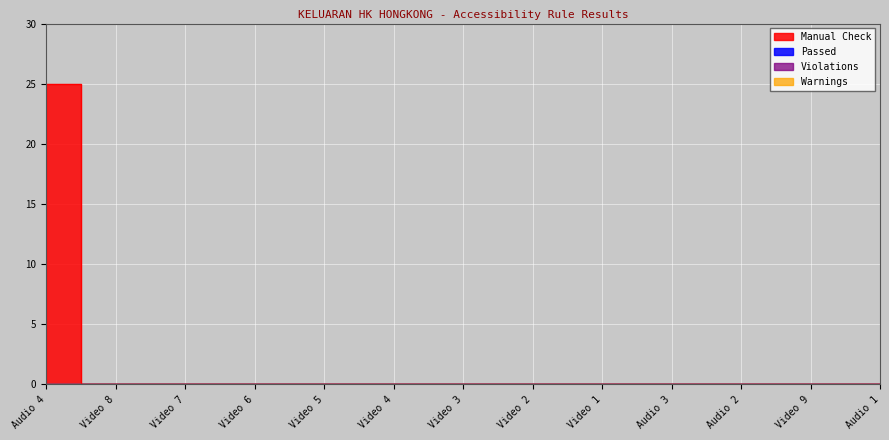

How many categories are shown in the chart?

13